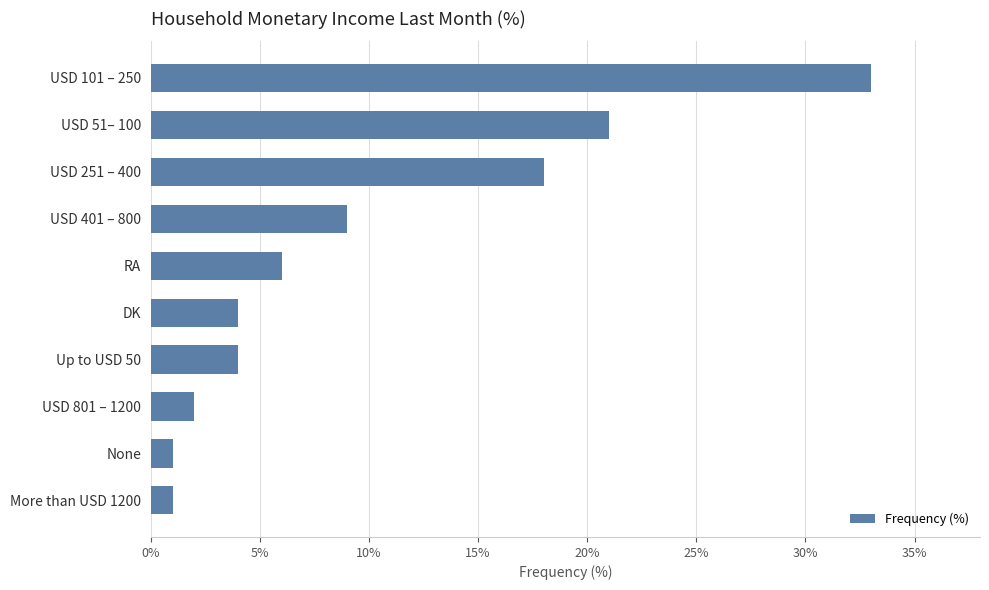

What is the difference between the maximum and minimum values?

32